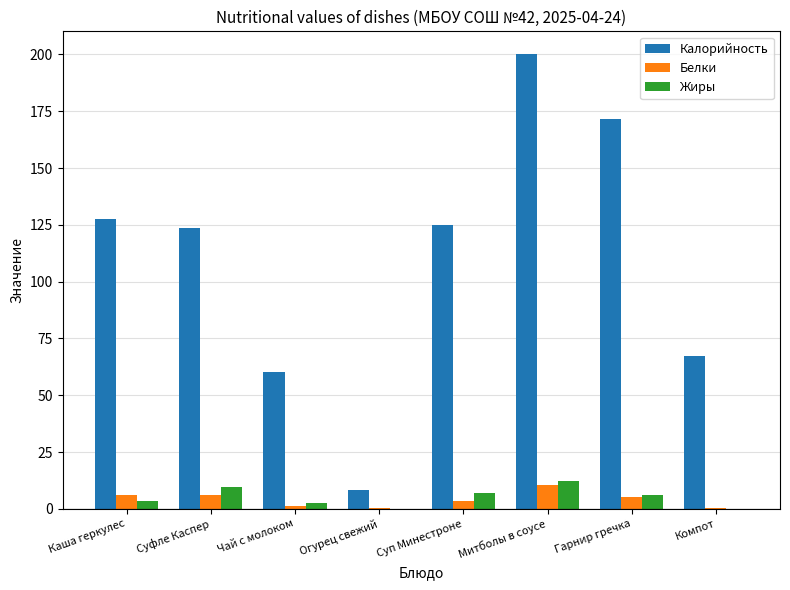

At which category is the sum across all series the highest?

Митболы в соусе